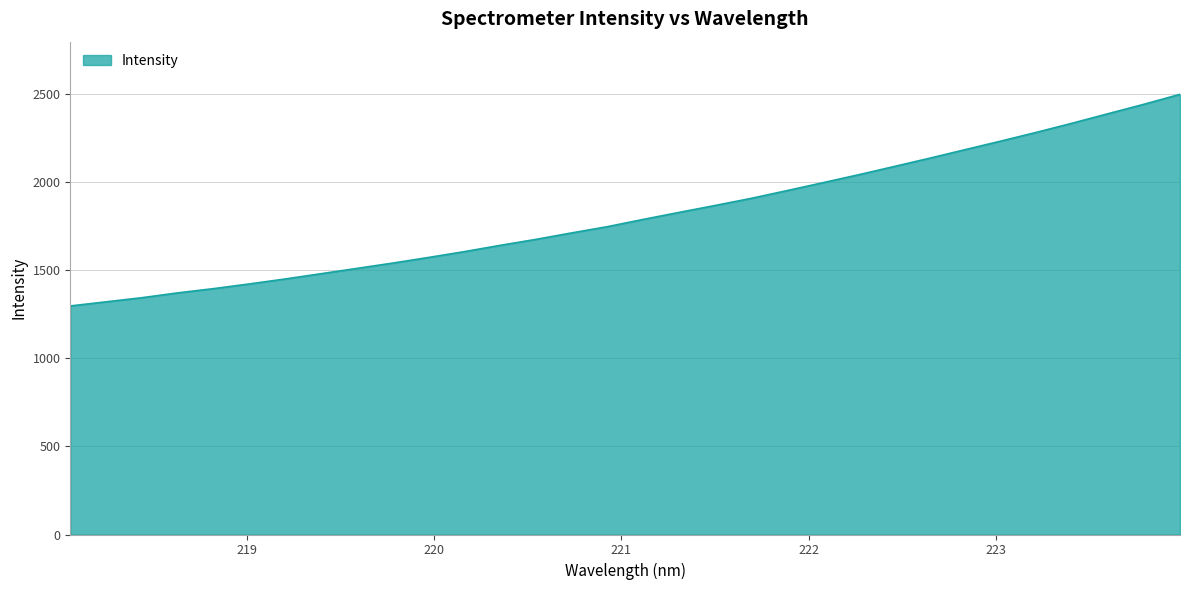

What is the difference between the maximum and minimum values?

1202.4